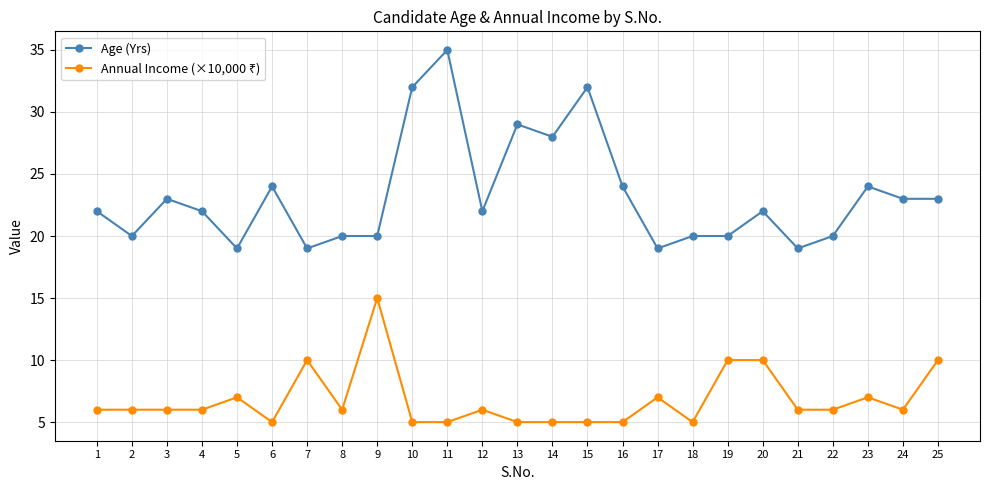

What is the sum of all Age (Yrs) values?

581